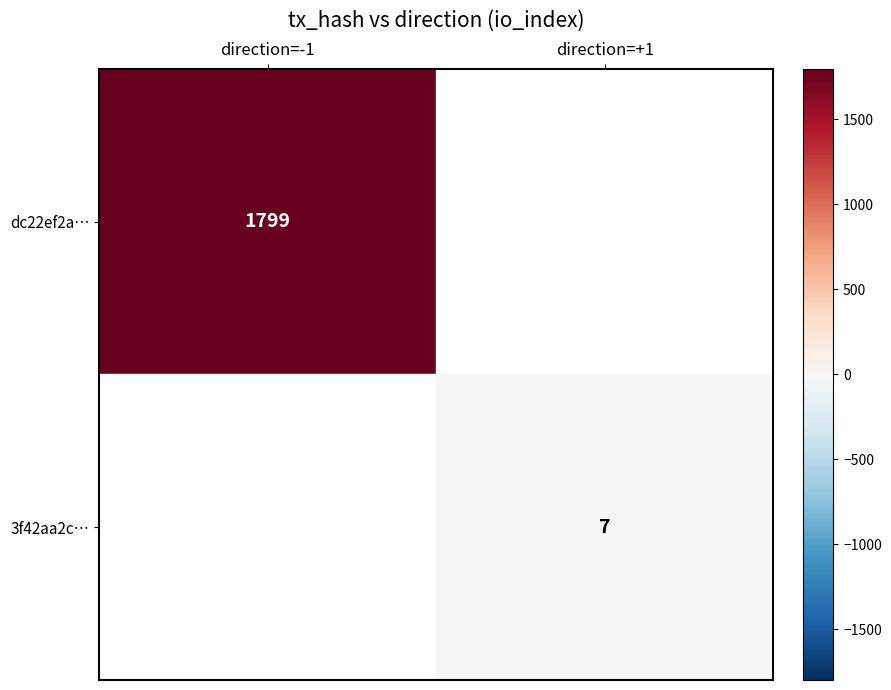

True or false: dc22ef2a… has a value of 1799 at direction=-1.

True